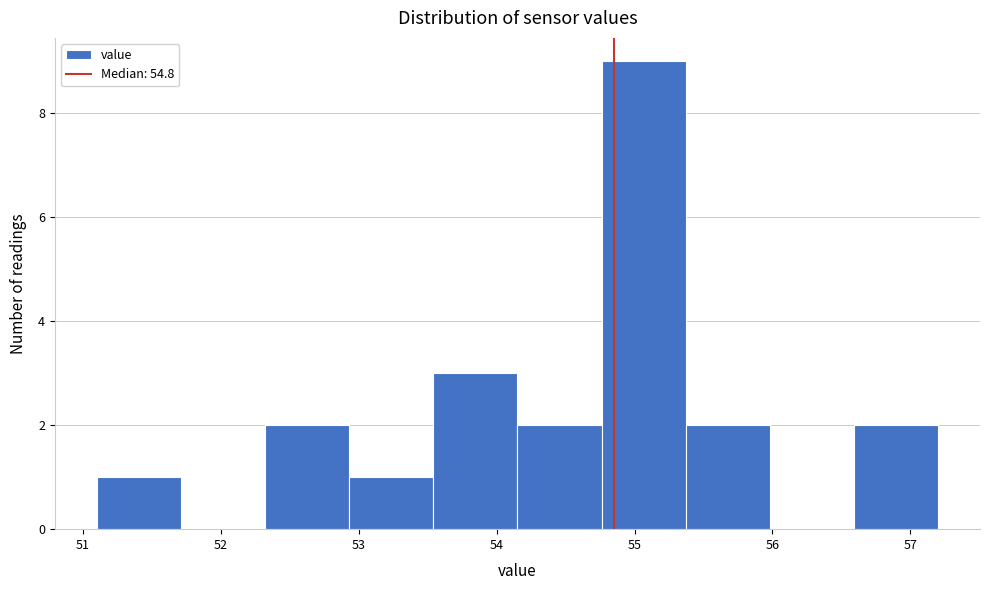

Reading left to right, transcribe this chart: for each bar, give the range it covers on the x-axis and its height. Neither the bar edges nor the heights are printed on the chart, so give them approximately, as read against the axes.

51.10 to 51.71: 1
51.71 to 52.32: 0
52.32 to 52.93: 2
52.93 to 53.54: 1
53.54 to 54.15: 3
54.15 to 54.76: 2
54.76 to 55.37: 9
55.37 to 55.98: 2
55.98 to 56.59: 0
56.59 to 57.20: 2